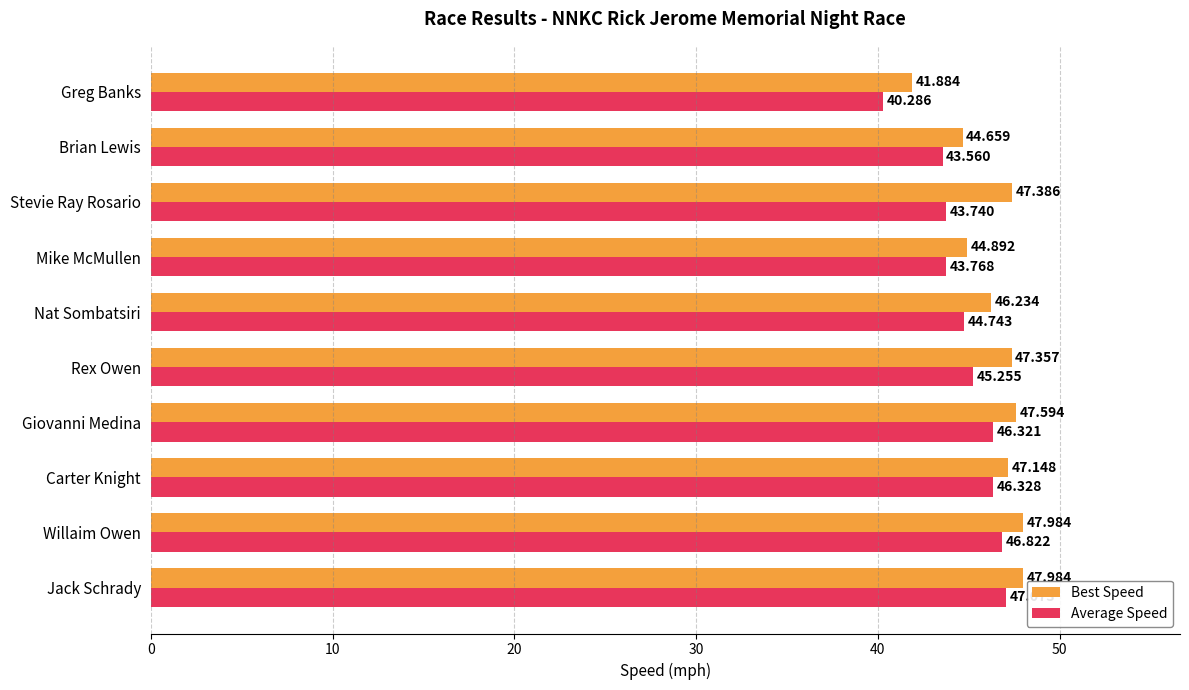

At which label is Best Speed closest to 44?

Brian Lewis